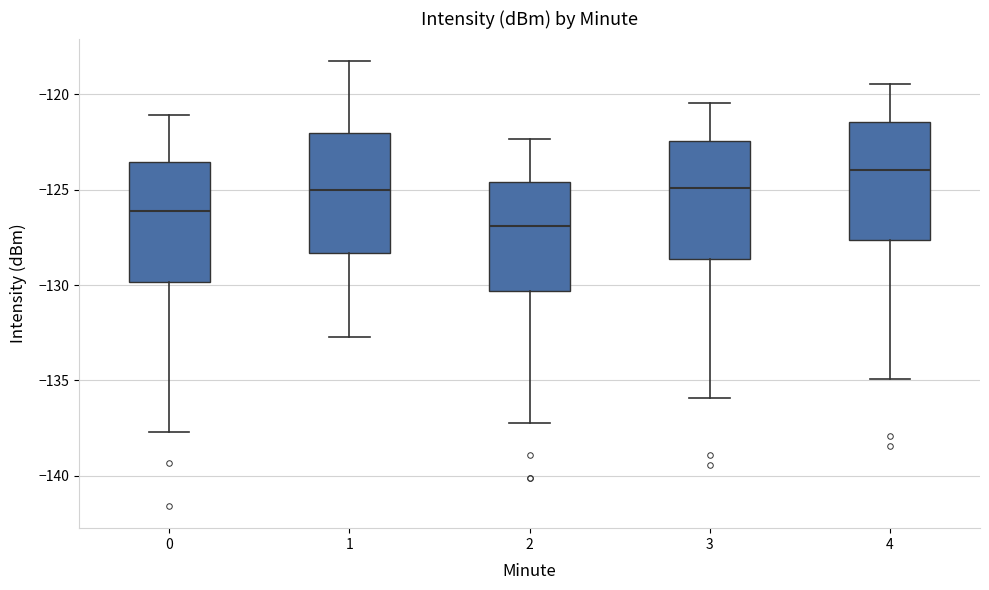

Reading left to right, read every box against the y-axis: the position of its median line, the range the box covers, and the ends of its whiskers. The values are not printed on the chart, so give them approximately, as read against the axis.

0: median -126.0, box -130.0 to -123.5, whiskers -137.5 to -121.0
1: median -125.0, box -128.5 to -122.0, whiskers -132.5 to -118.0
2: median -127.0, box -130.5 to -124.5, whiskers -137.0 to -122.5
3: median -125.0, box -128.5 to -122.5, whiskers -136.0 to -120.5
4: median -124.0, box -127.5 to -121.5, whiskers -135.0 to -119.5